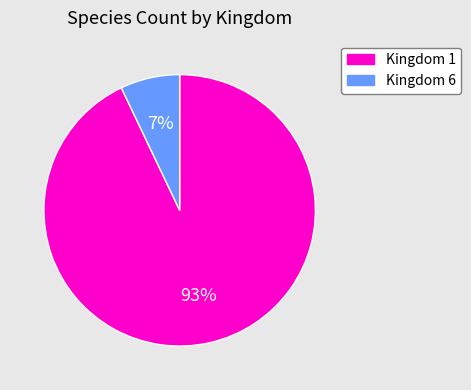

What percentage is the Kingdom 1 slice, to the nearest percent?

93%